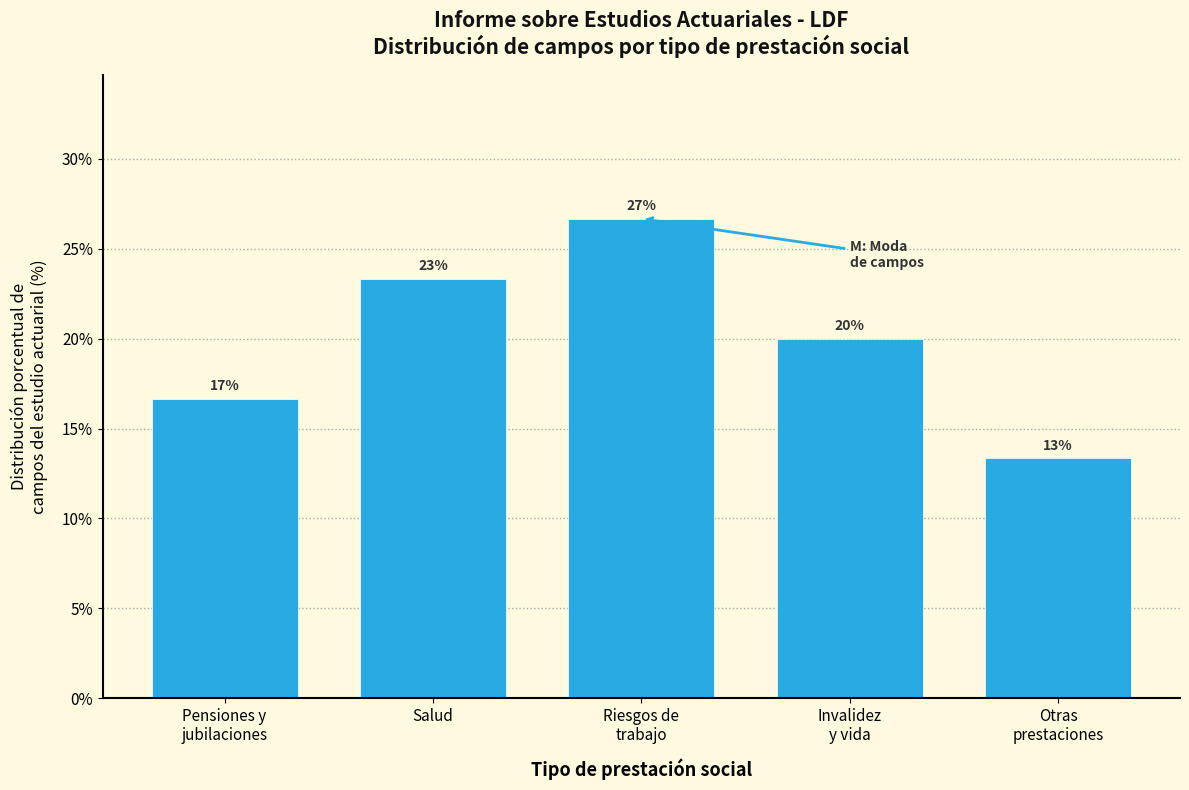

How many bars are there in total?

5